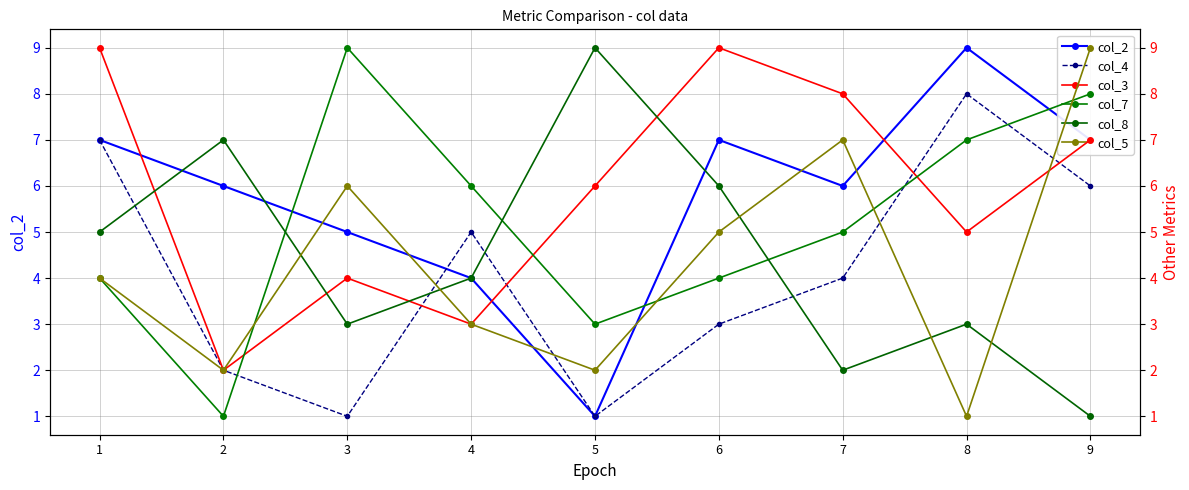

The col_5 series shows 5 at 6. True or false?

True